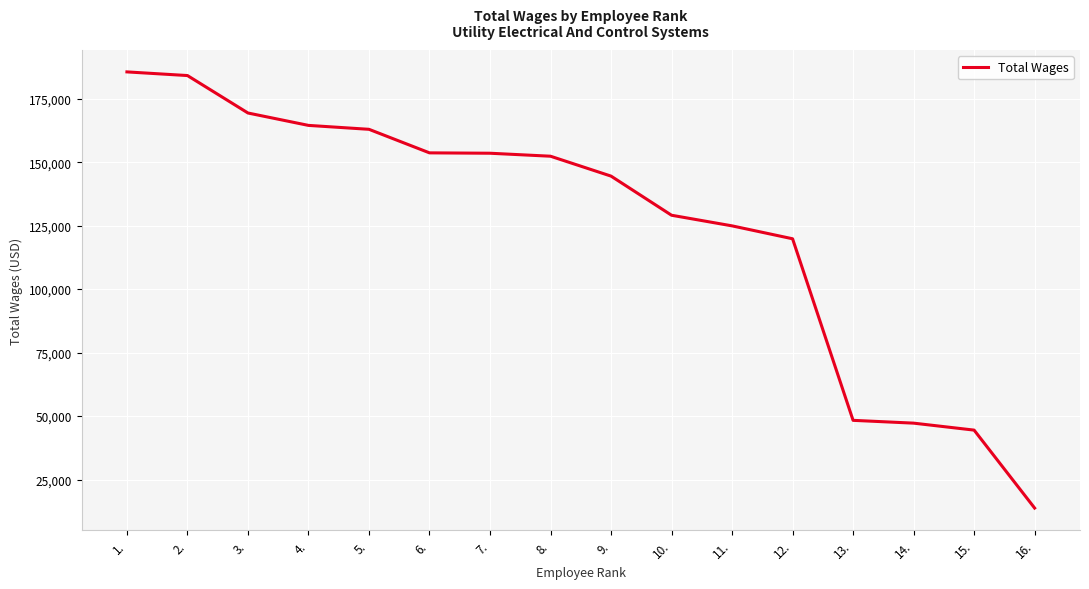

Approximately how many times larger is the value at 5. compared to 6.?

1.1